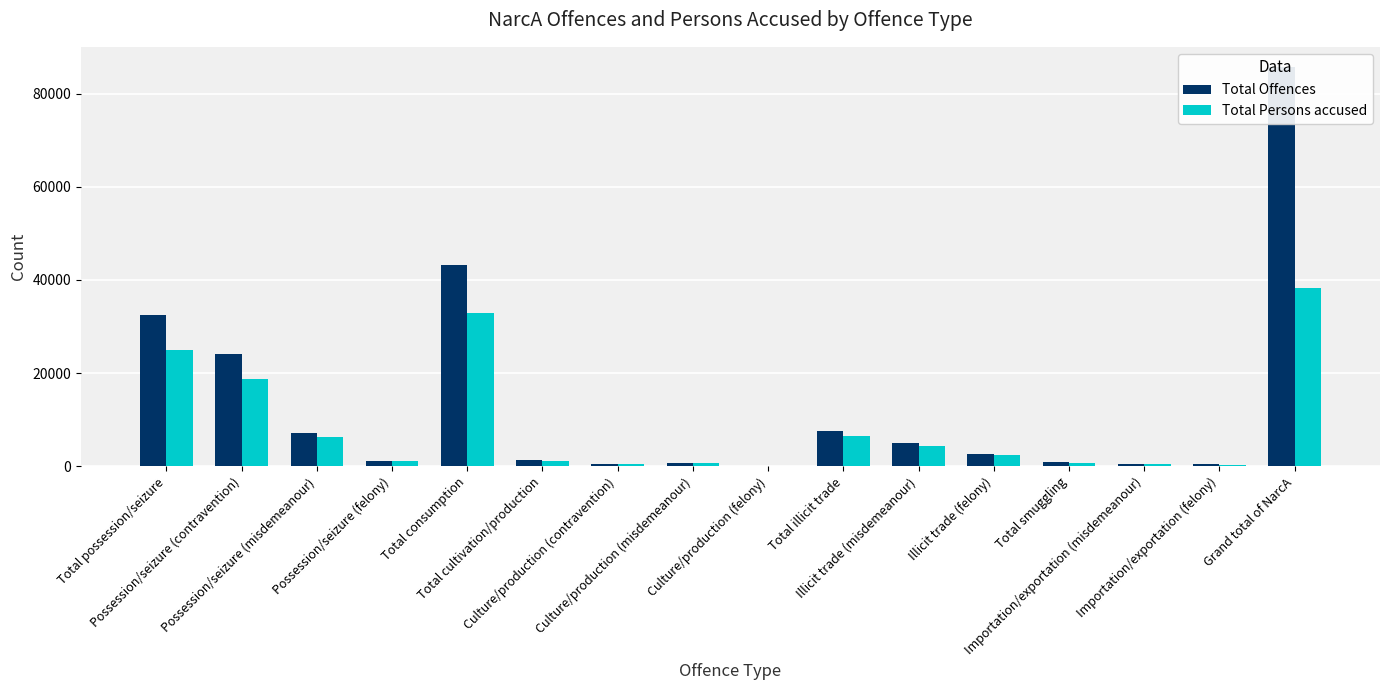

Reading left to right, transcribe all the data shown in this chart.

Total Offences: Total possession/seizure=32552	Possession/seizure (contravention)=24124	Possession/seizure (misdemeanour)=7209	Possession/seizure (felony)=1219	Total consumption=43272	Total cultivation/production=1352	Culture/production (contravention)=488	Culture/production (misdemeanour)=707	Culture/production (felony)=157	Total illicit trade=7674	Illicit trade (misdemeanour)=4955	Illicit trade (felony)=2719	Total smuggling=892	Importation/exportation (misdemeanour)=480	Importation/exportation (felony)=412	Grand total of NarcA=85742
Total Persons accused: Total possession/seizure=25043	Possession/seizure (contravention)=18768	Possession/seizure (misdemeanour)=6355	Possession/seizure (felony)=1213	Total consumption=32818	Total cultivation/production=1247	Culture/production (contravention)=453	Culture/production (misdemeanour)=684	Culture/production (felony)=126	Total illicit trade=6547	Illicit trade (misdemeanour)=4320	Illicit trade (felony)=2432	Total smuggling=783	Importation/exportation (misdemeanour)=438	Importation/exportation (felony)=349	Grand total of NarcA=38310